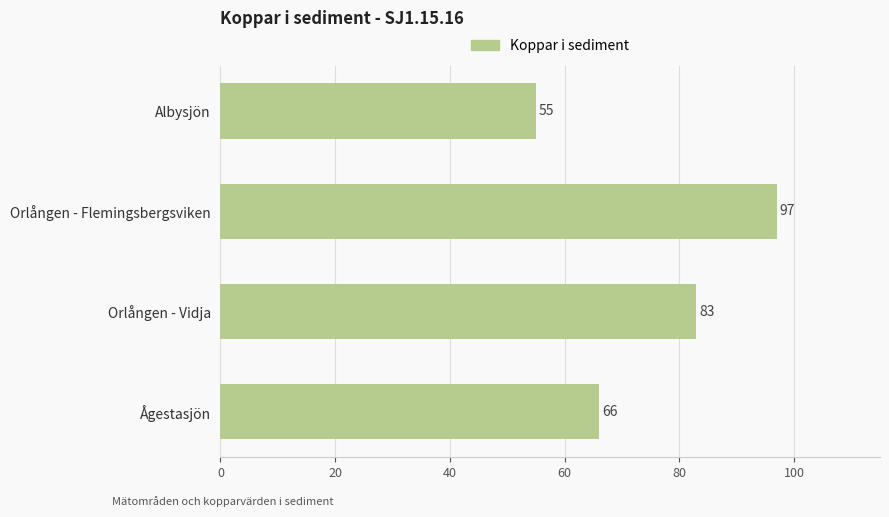

Rank the categories by value from highest to lowest.

Orlången - Flemingsbergsviken, Orlången - Vidja, Ågestasjön, Albysjön